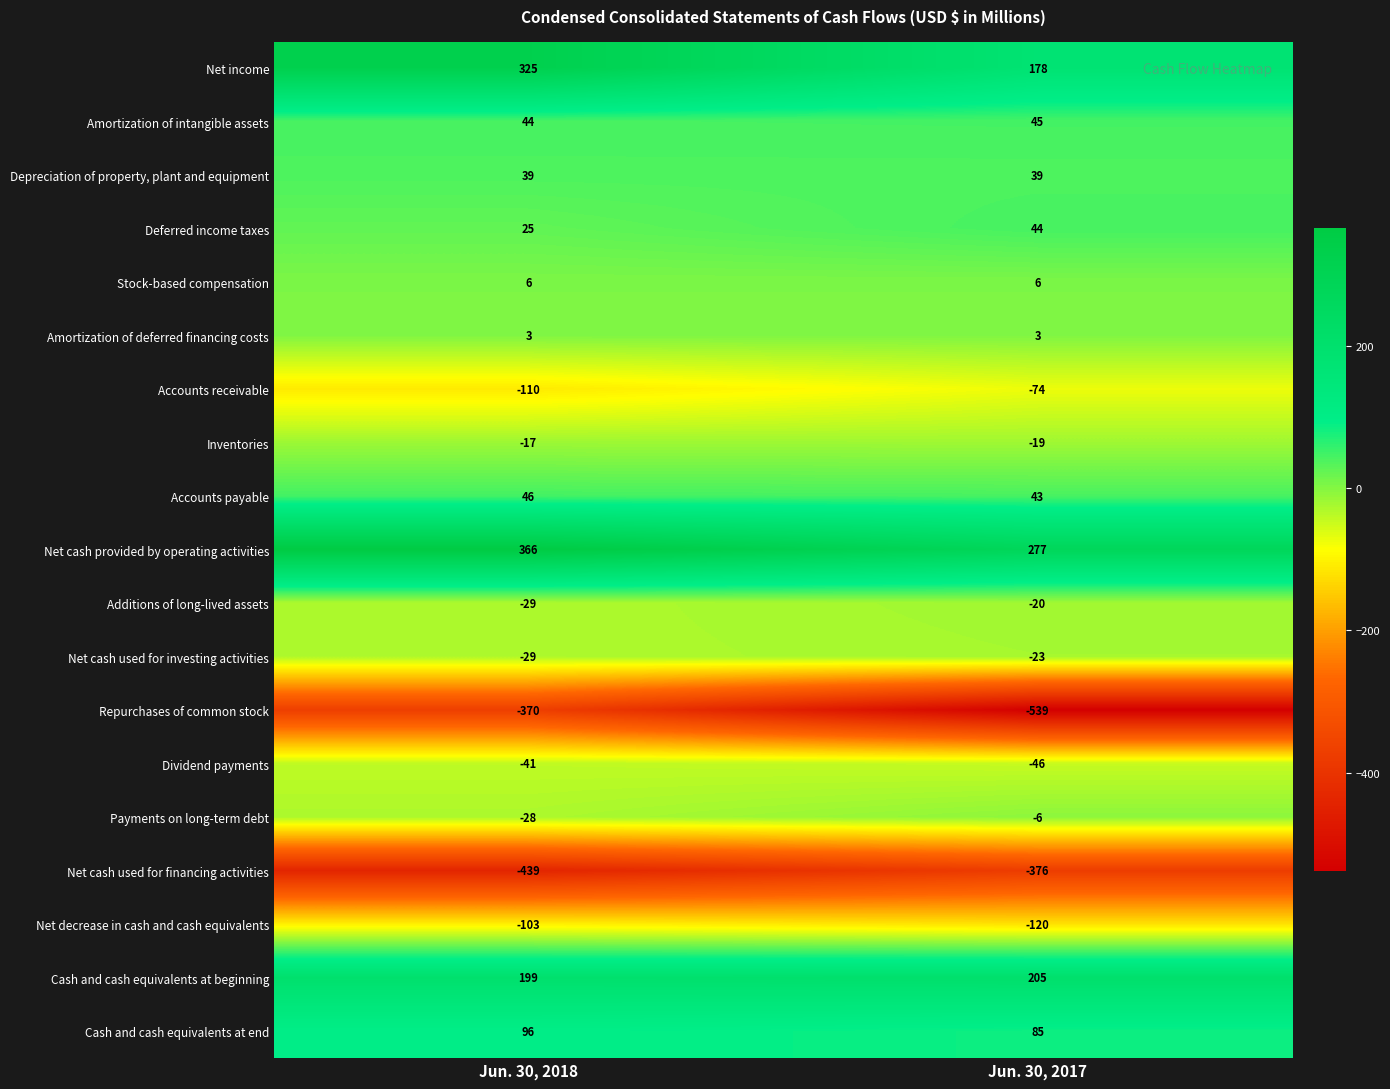

What is the sum of all Accounts receivable values?

-184